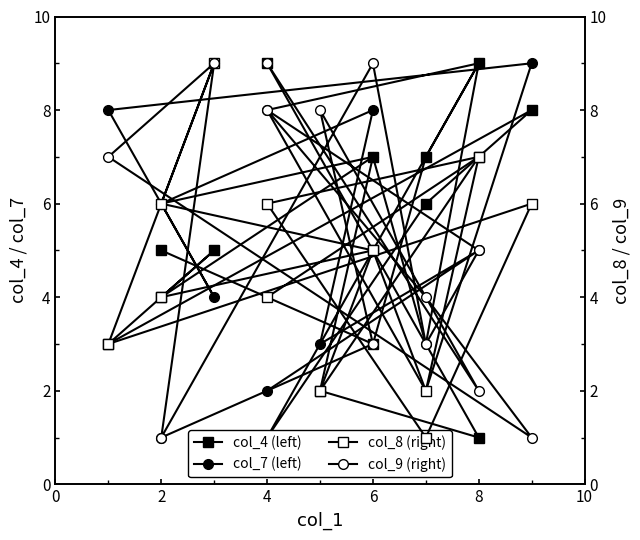

Which category has the highest value across all series?

8